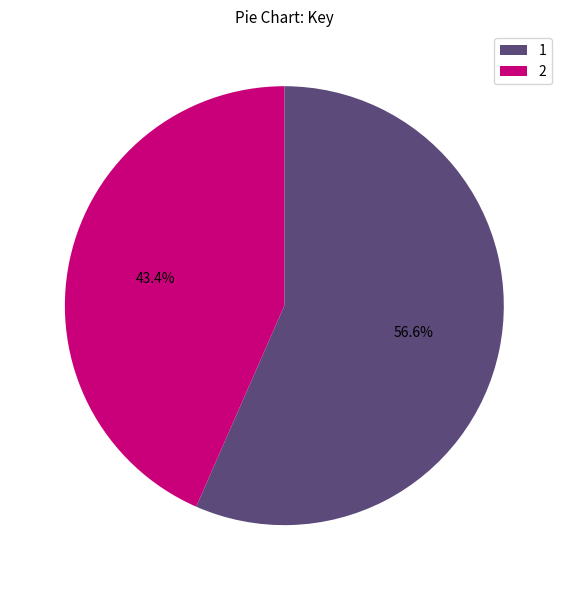

Is it true that 1 is 57% of the pie?

True